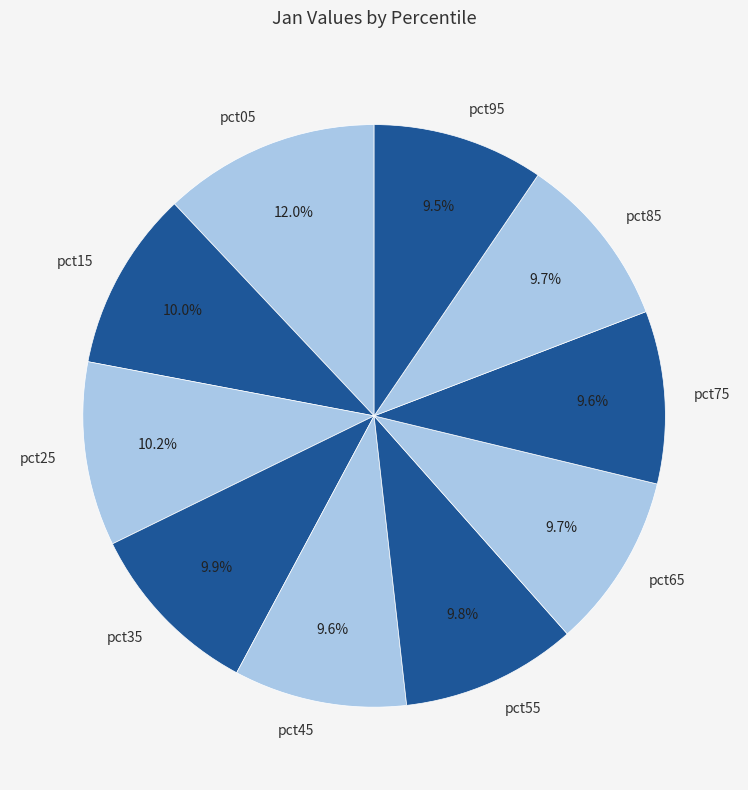

To the nearest percent, what is the combined percentage of pct05 and pct45?

22%